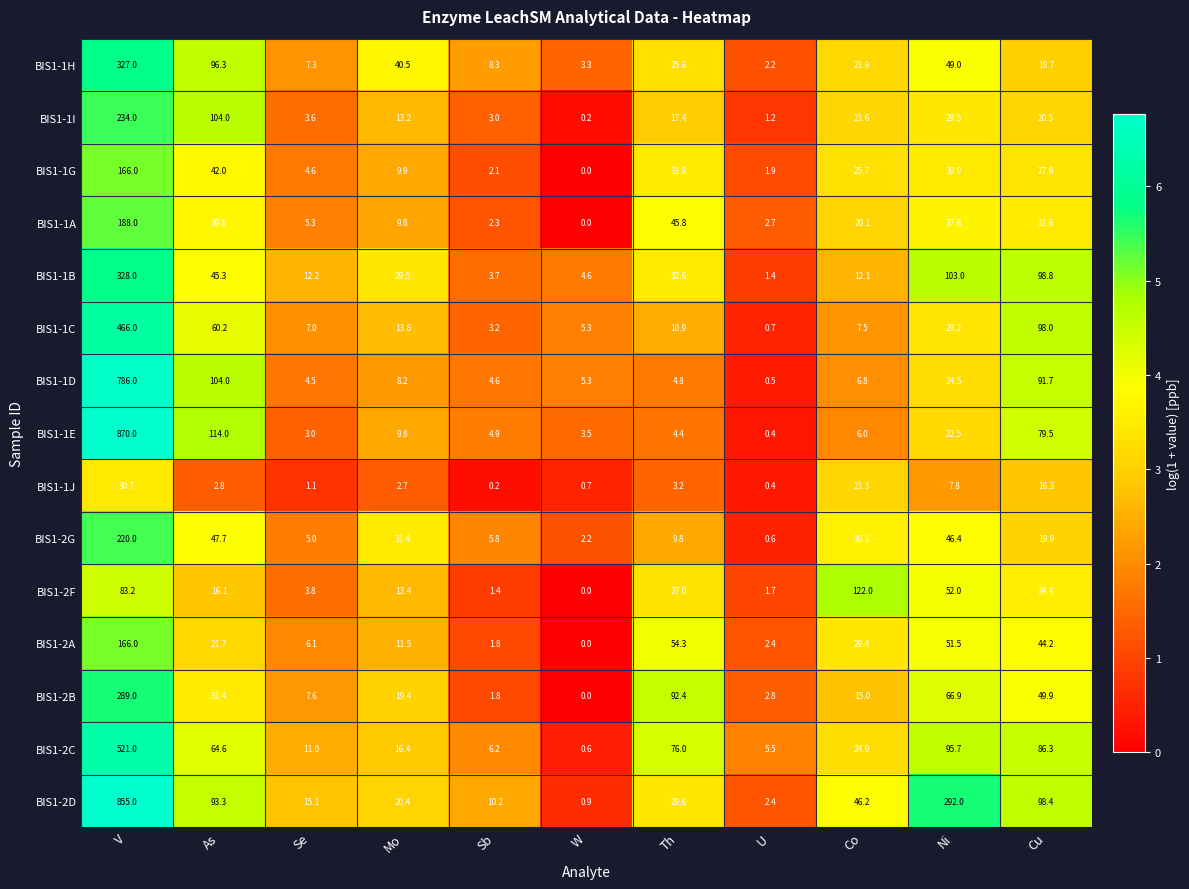

Which series changed the most between Se and W?

BIS1-2D